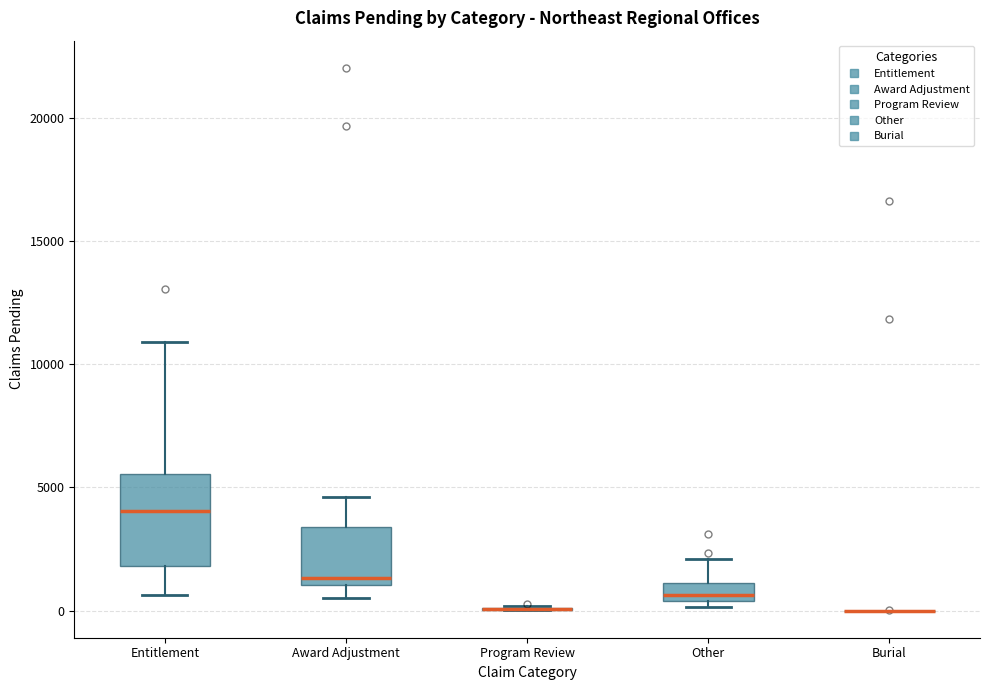

Where does the upper whisker of the box for Entitlement end on the y-axis? The values are not printed on the chart, so give them approximately, as read against the axis.

11000